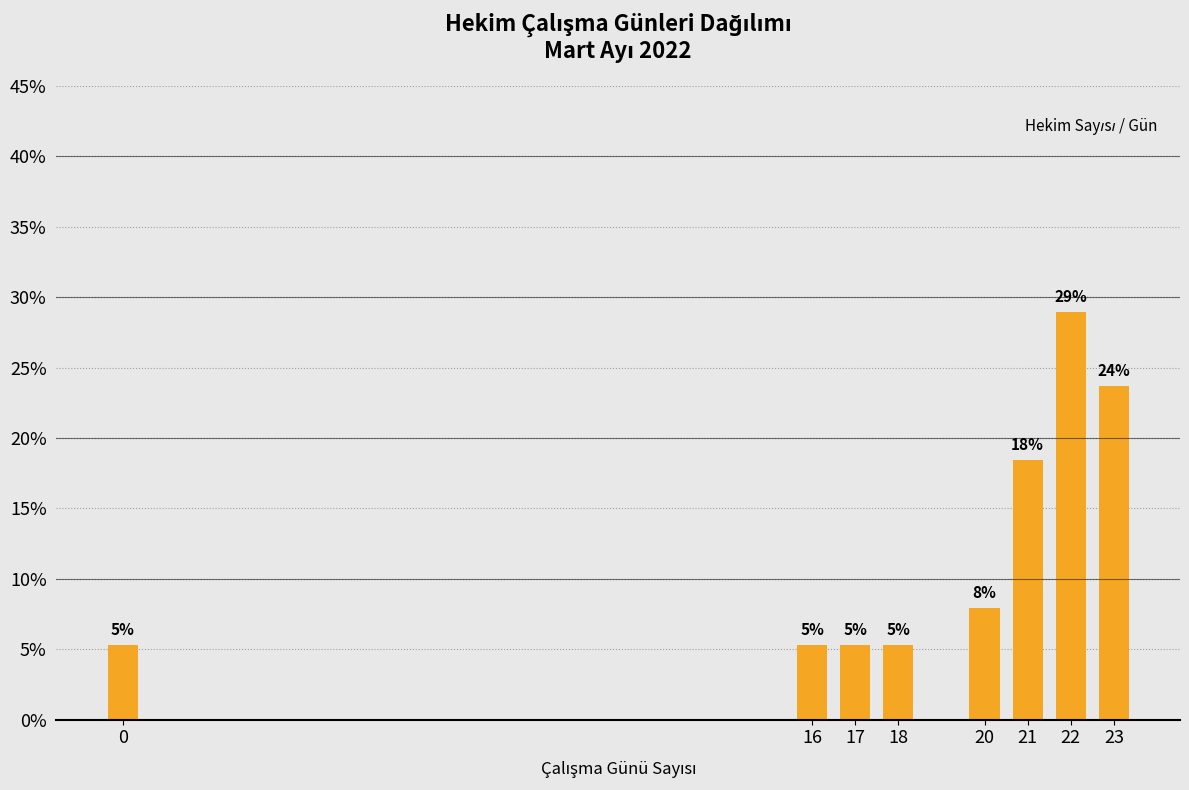

How many bars are there in total?

8